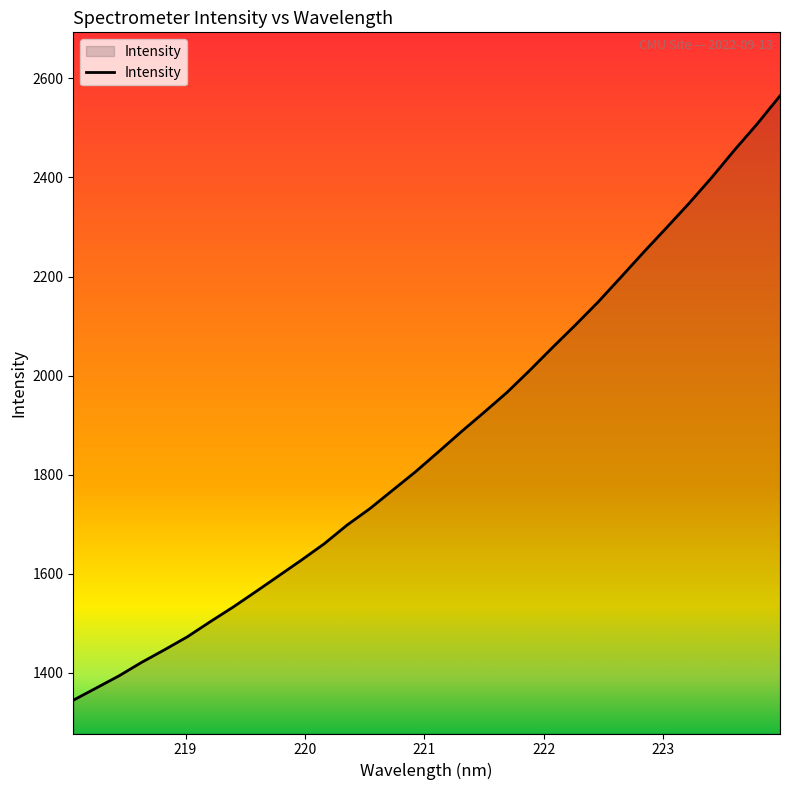

True or false: the data has more than 1 interior local peaks.

False